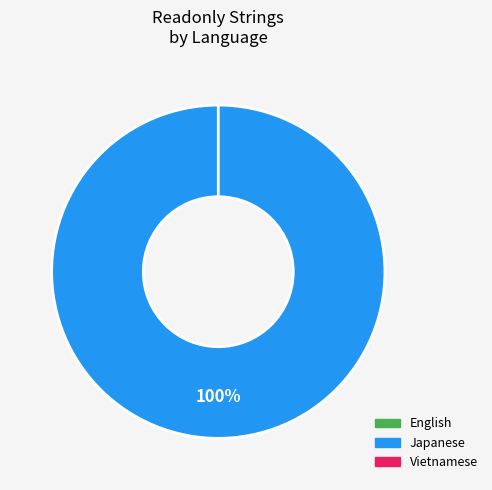

Is it true that Vietnamese is 0% of the pie?

True